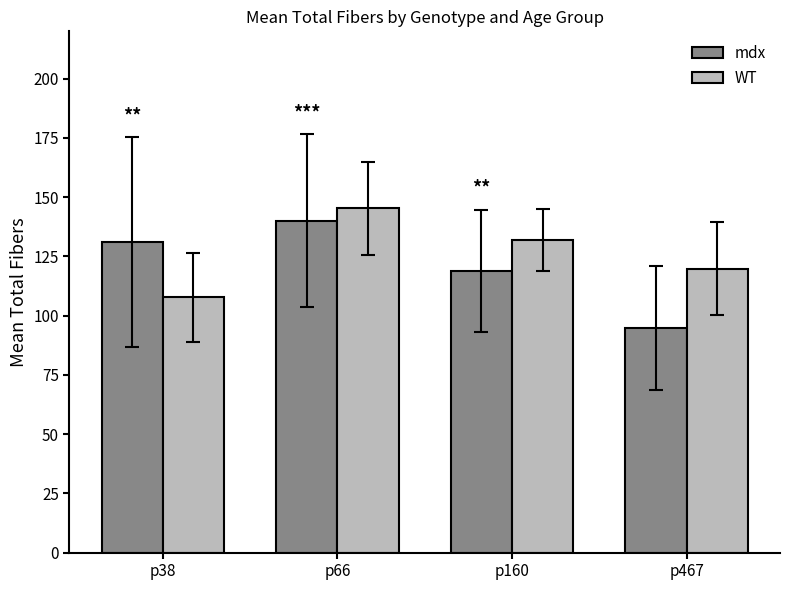

Which series has the largest total across all categories?

WT